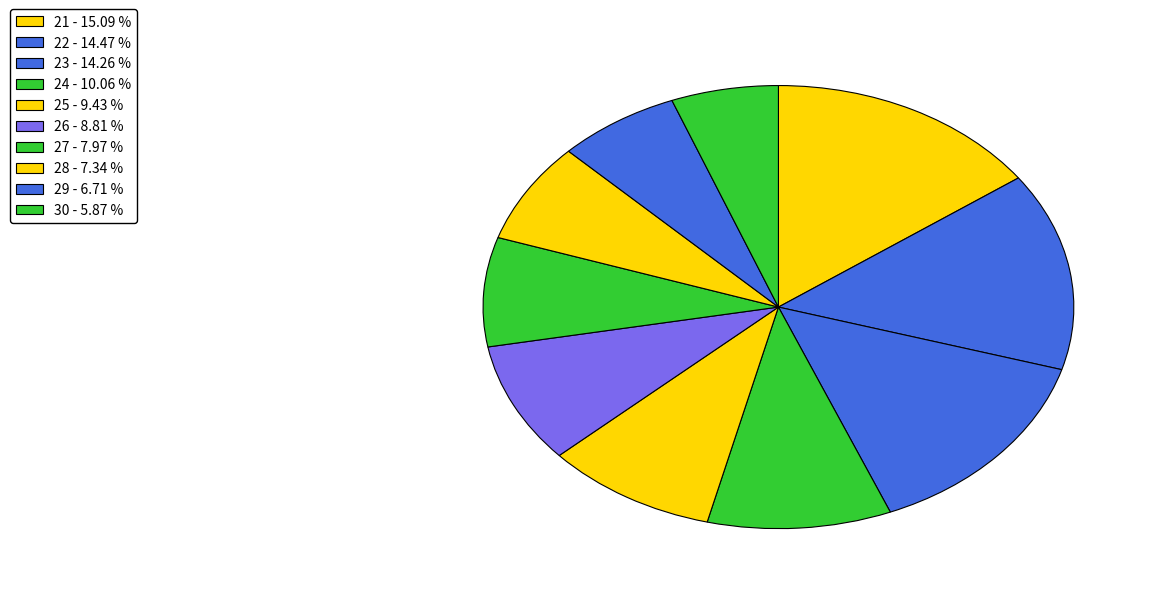

To the nearest percent, what percentage of the pie is 21?

15%